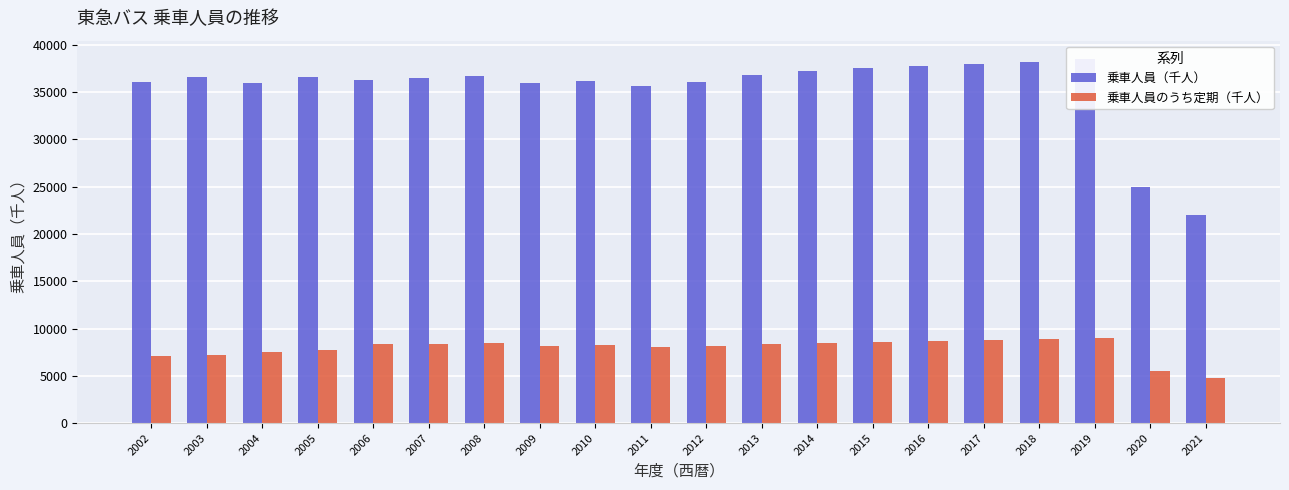

Reading left to right, what are all the values shown in this chart?

乗車人員（千人）: 36091.5	36606.0	35929.0	36629.0	36279.0	36532.0	36704.0	35915.0	36212.0	35648.0	36100.0	36800.0	37200.0	37500.0	37800.0	38000.0	38200.0	38500.0	25000.0	22000.0
乗車人員のうち定期（千人）: 7070.0	7215.0	7504.0	7730.0	8365.0	8400.0	8450.0	8200.0	8300.0	8100.0	8200.0	8400.0	8500.0	8600.0	8700.0	8800.0	8900.0	9000.0	5500.0	4800.0